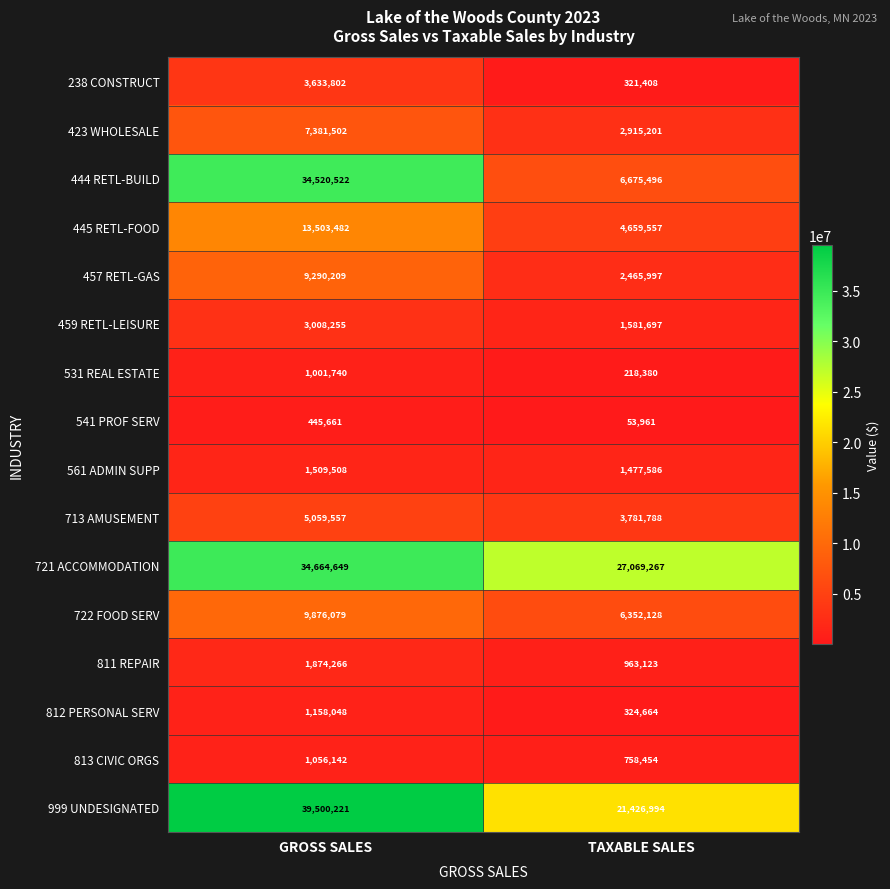

What is the minimum value shown in the chart?

53961